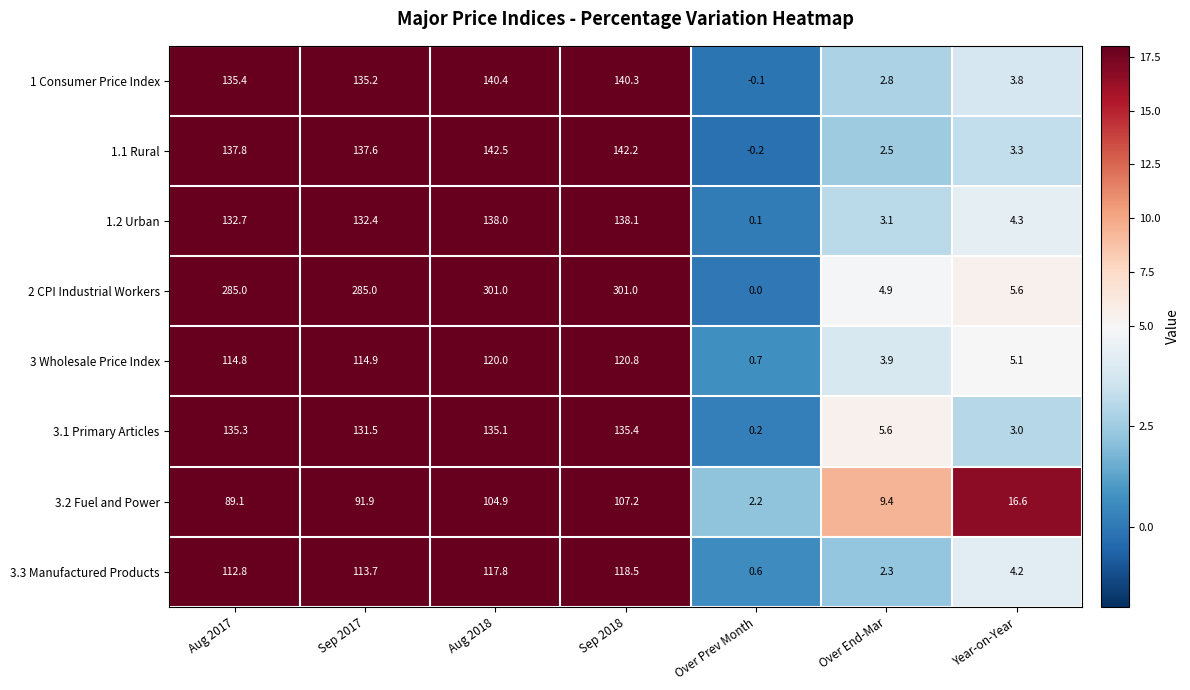

Which series has the widest spread of values?

2 CPI Industrial Workers